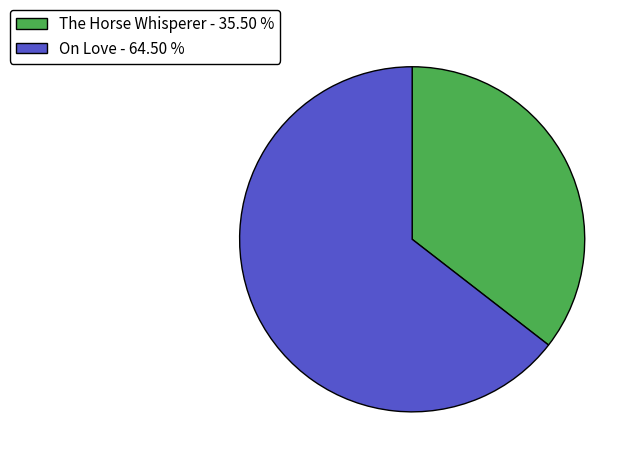

Is there any slice that represents more than half of the pie?

Yes